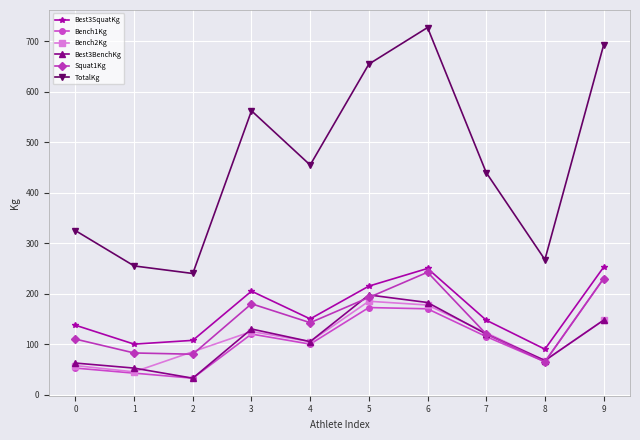

How many data points in Best3SquatKg are less than 150?

5